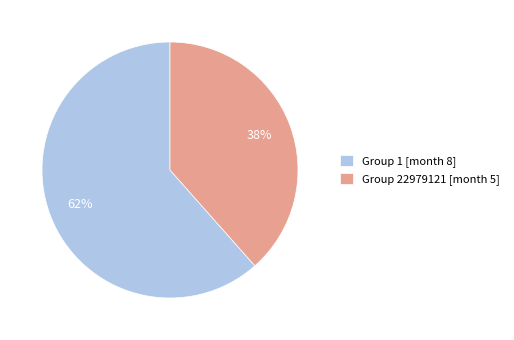

The Group 22979121 [month 5] slice represents 38% of the pie. True or false?

True